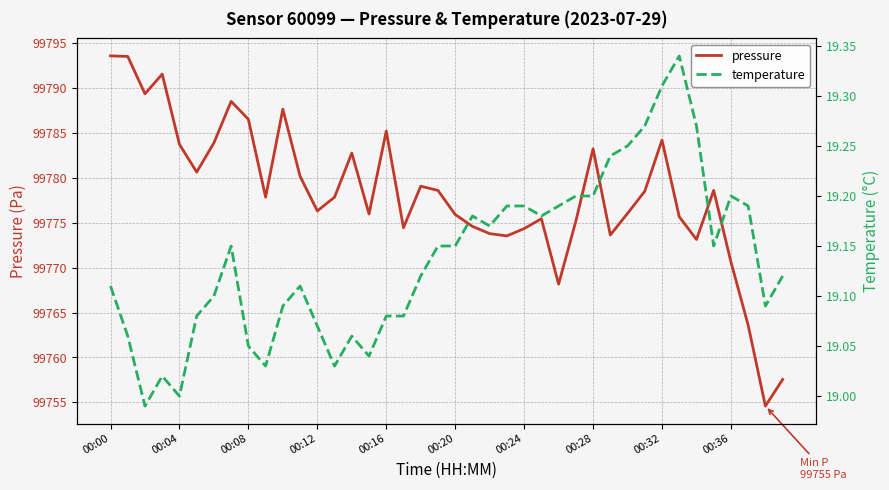

True or false: temperature has more than 0 points higher than both neighbors.

True